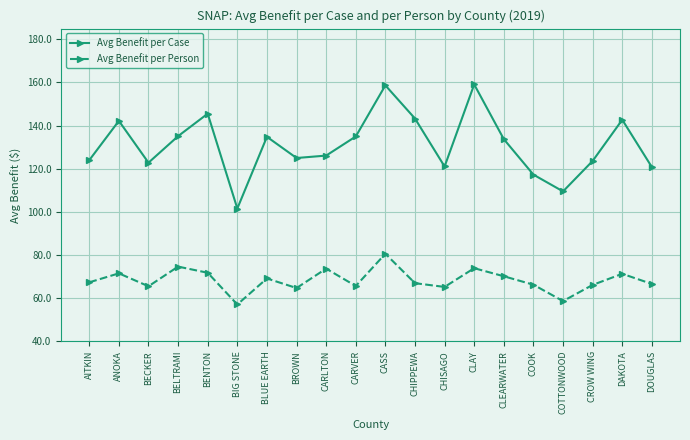

What value does the Avg Benefit per Person series have at DAKOTA?

71.3